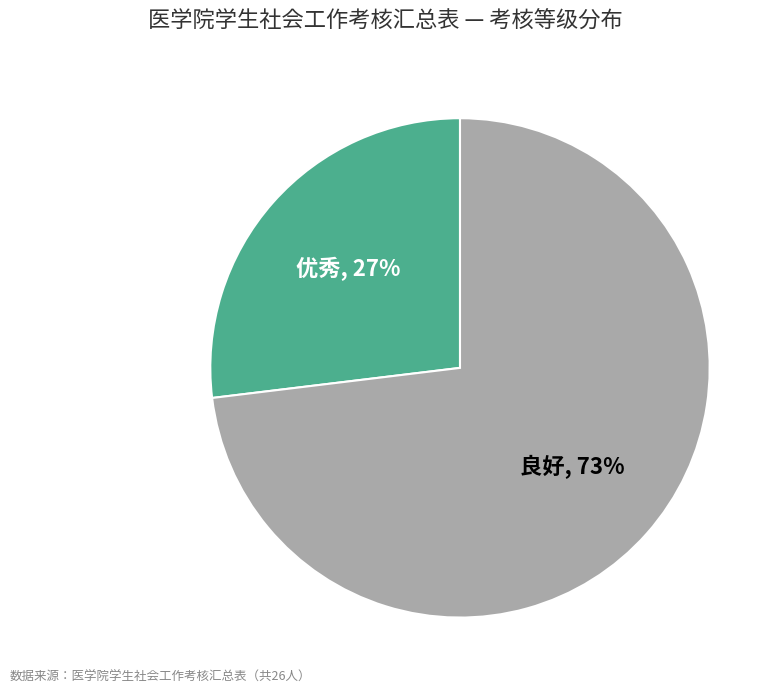

What is the largest slice in the pie chart?

良好